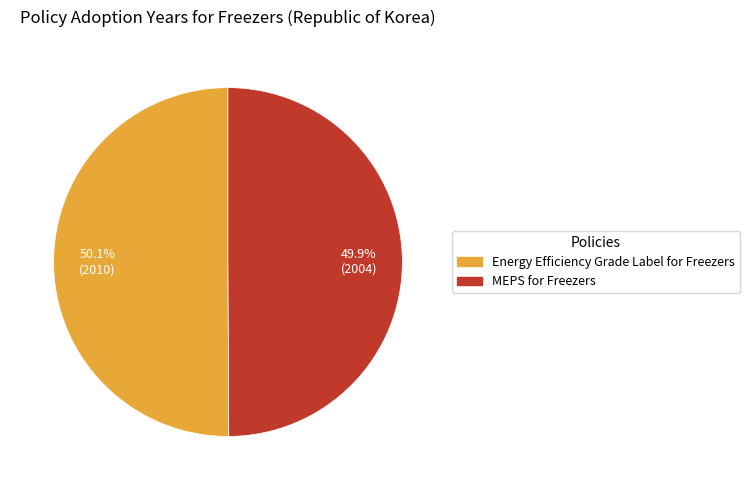

How many segments does this pie chart have?

2